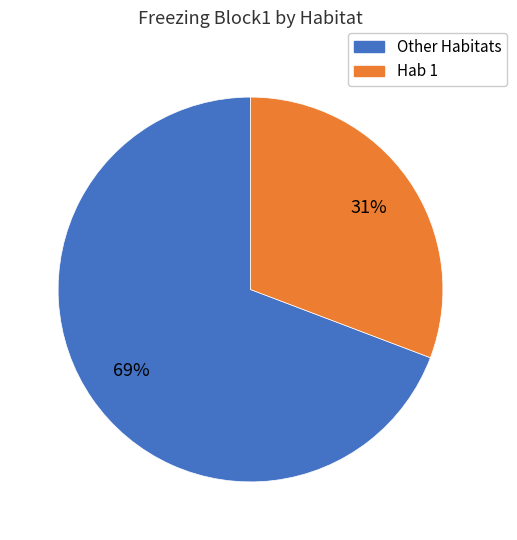

Count the number of slices in the pie.

2